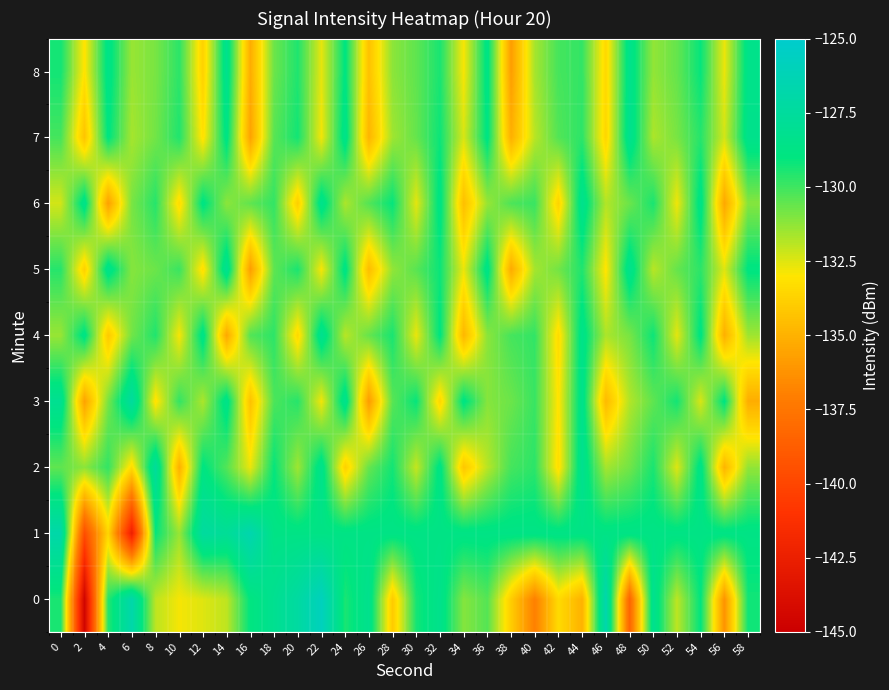

Count the number of data series in this chart.

9